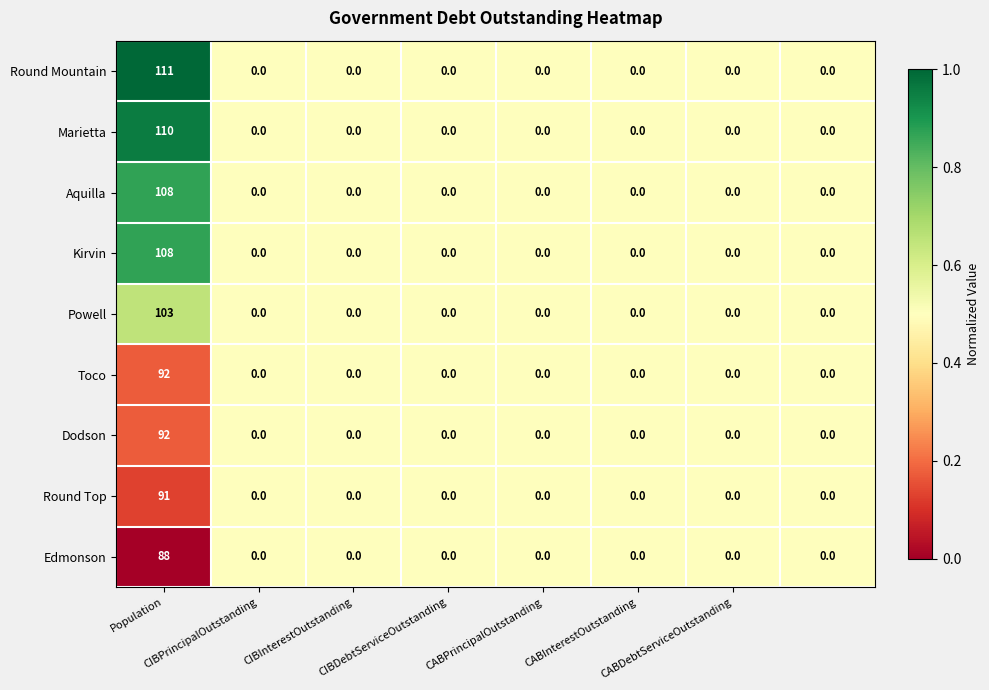

What is the maximum value for Aquilla?

108